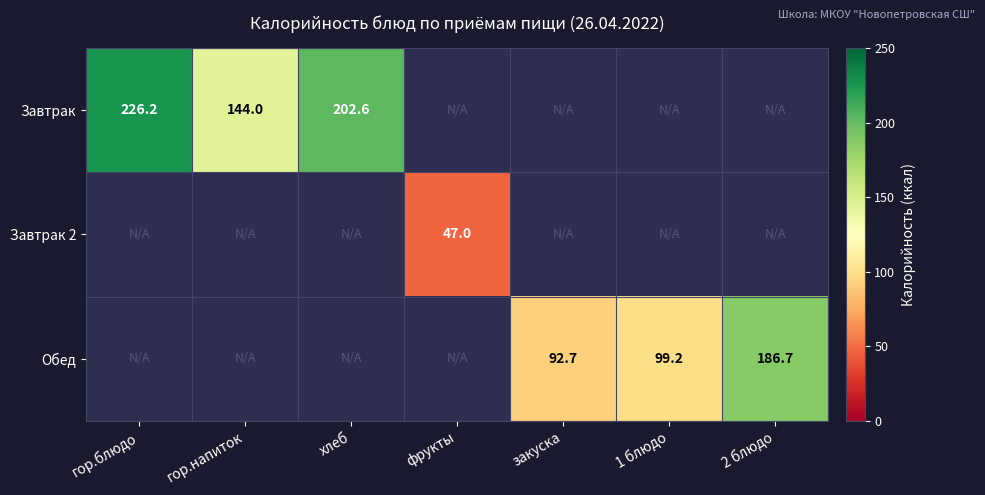

The Обед series shows 49.7 at 1 блюдо. True or false?

False